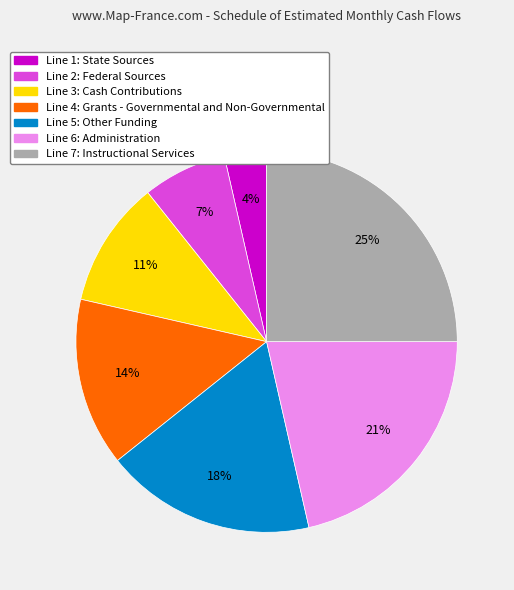

The Line 7: Instructional Services slice represents 38% of the pie. True or false?

False